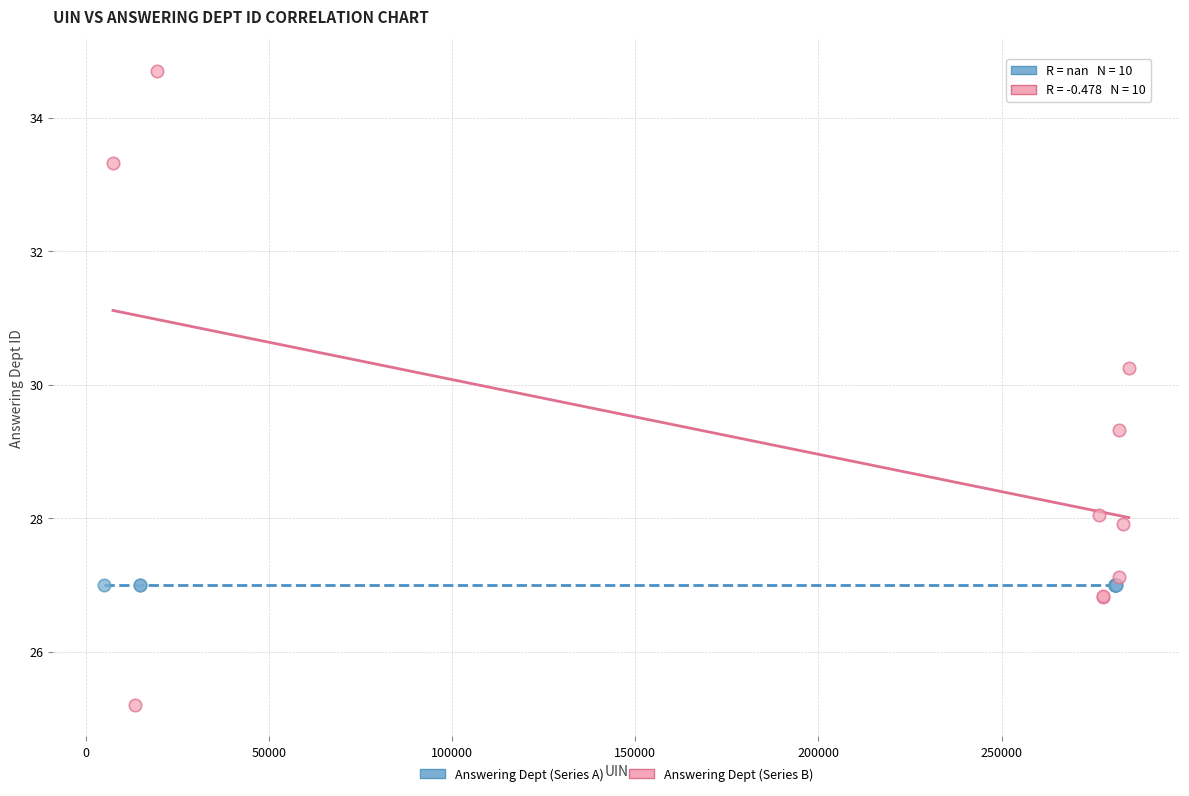

Which series reaches the maximum Y coordinate?

Answering Dept (Series B)